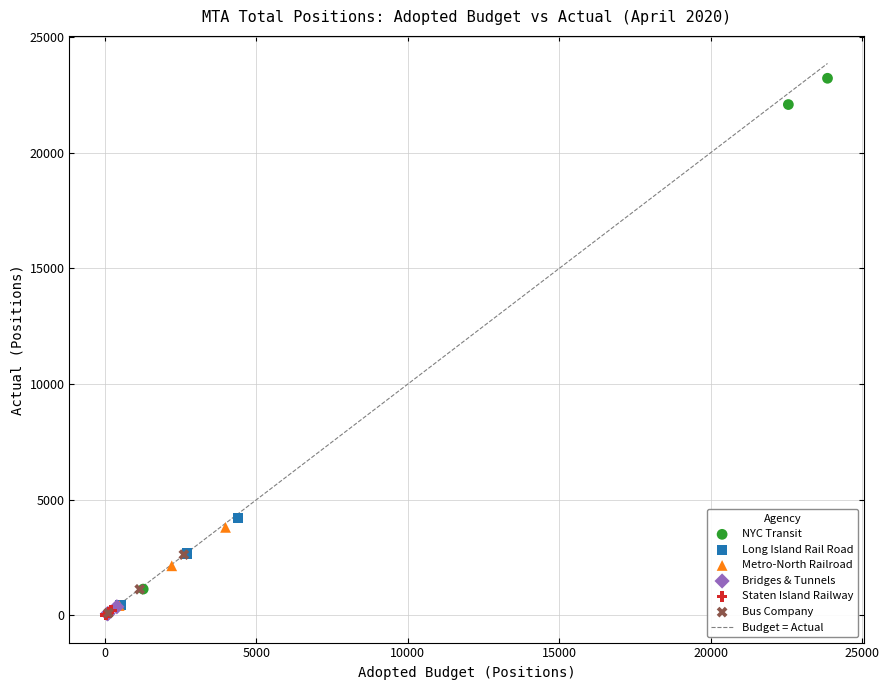

Which series contains the highest Y value?

NYC Transit